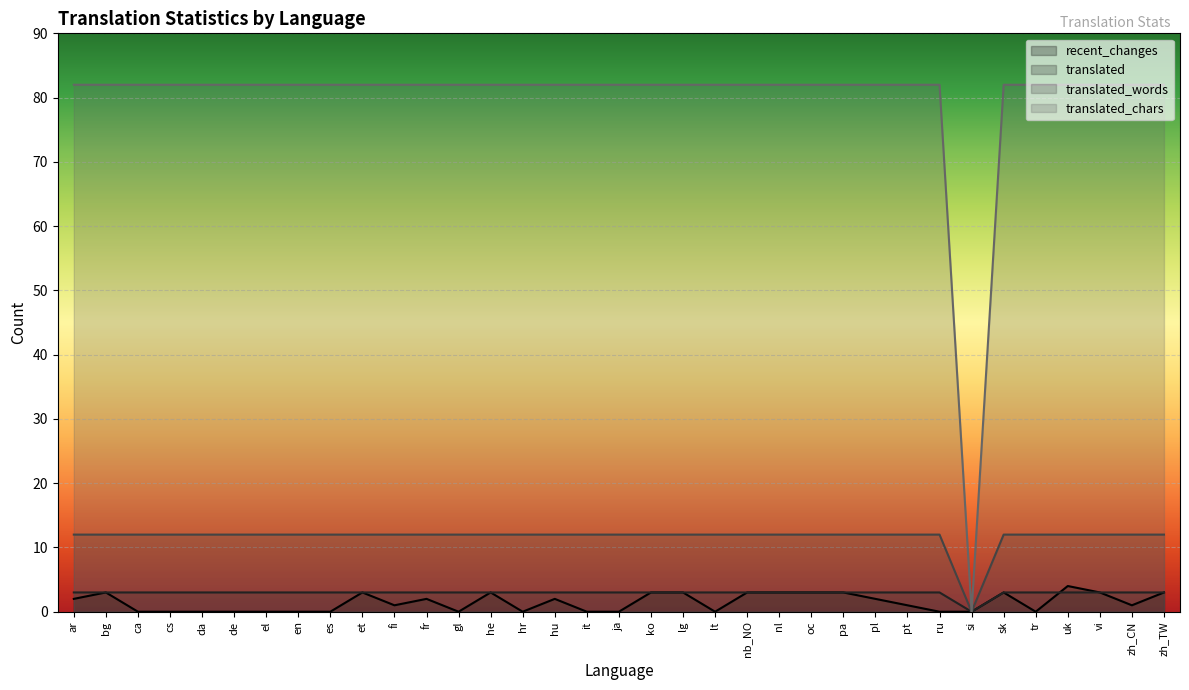

The translated_chars series shows 82 at es. True or false?

True